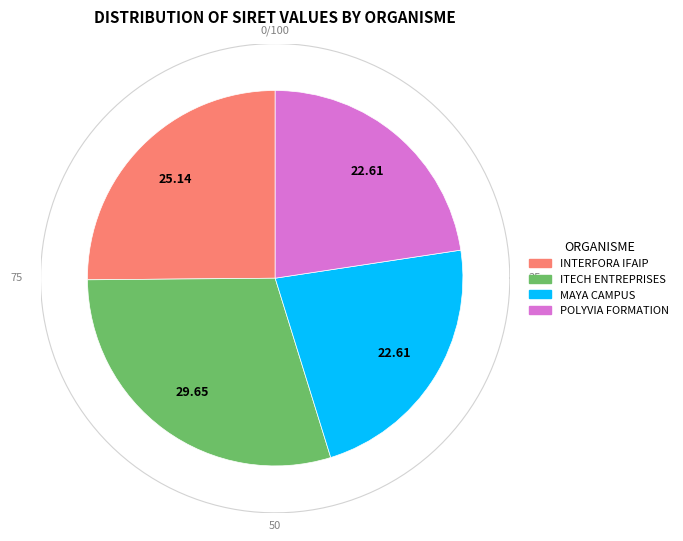

Which slice is the smallest?

MAYA CAMPUS